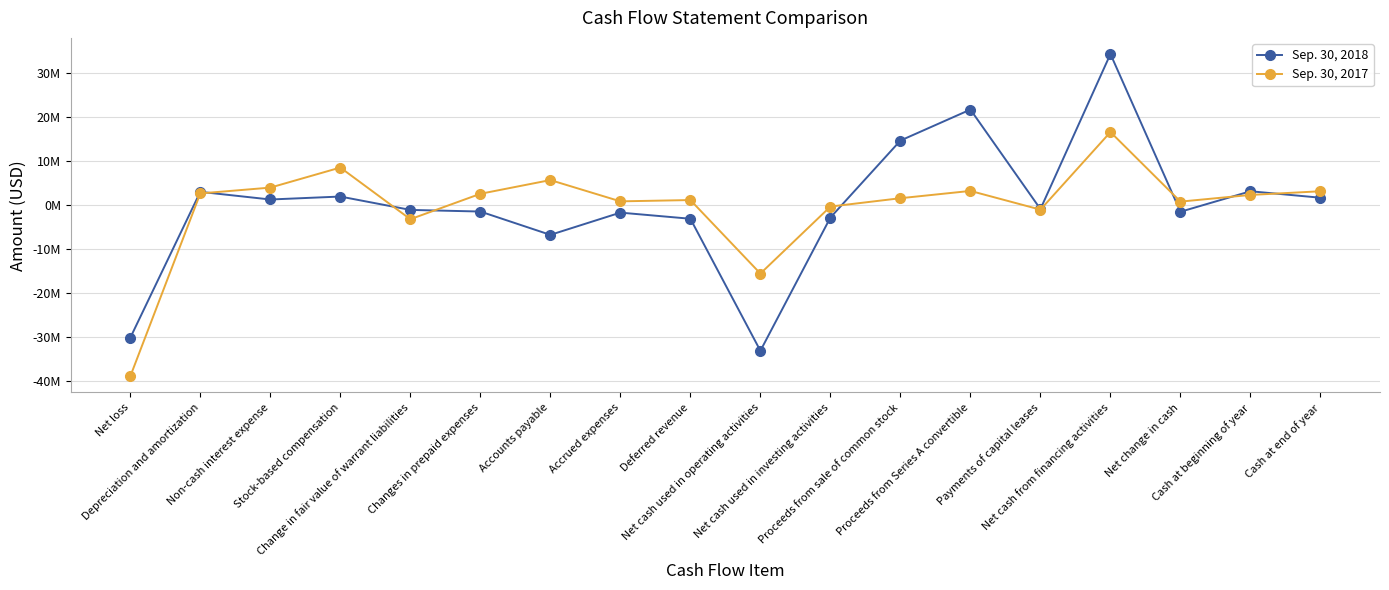

What is the label of the 9th point from the left?

Deferred revenue